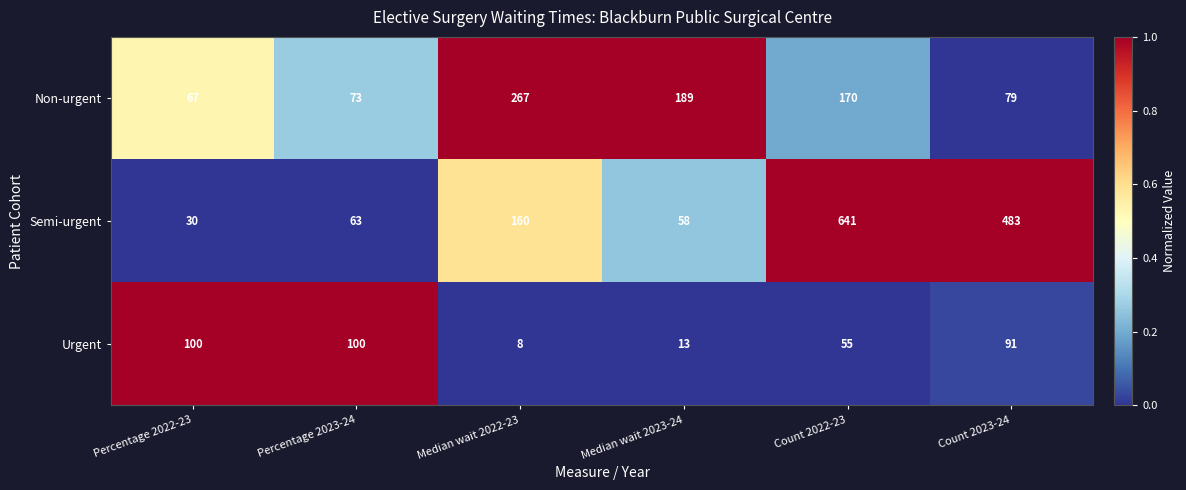

How many data points in Non-urgent are less than 170?

3